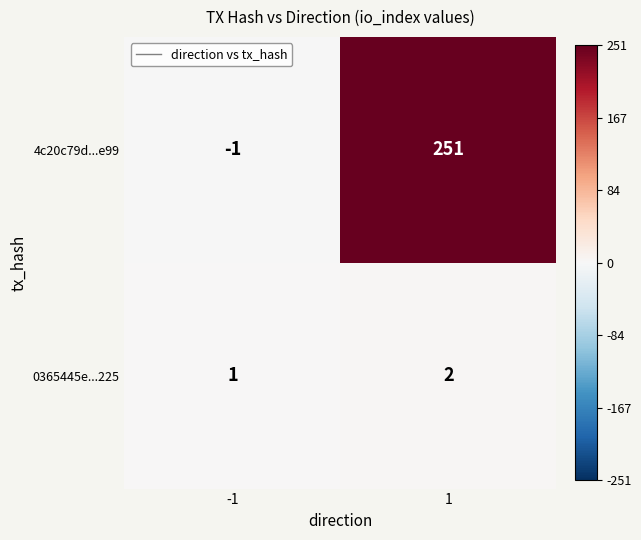

Is it true that 4c20c79d...e99 equals -2 at -1?

False